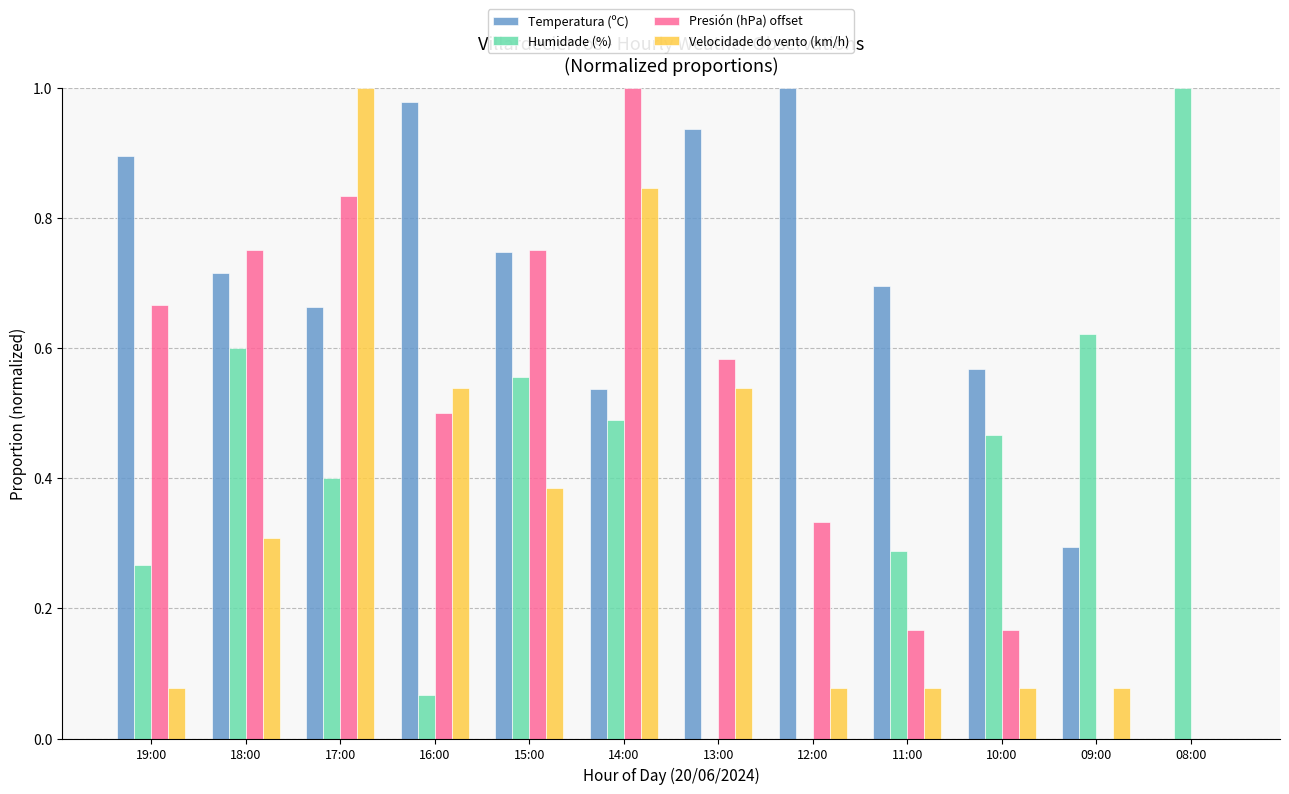

Is the value of Velocidade do vento (km/h) at 19:00 greater than the value of Humidade (%) at 14:00?

No